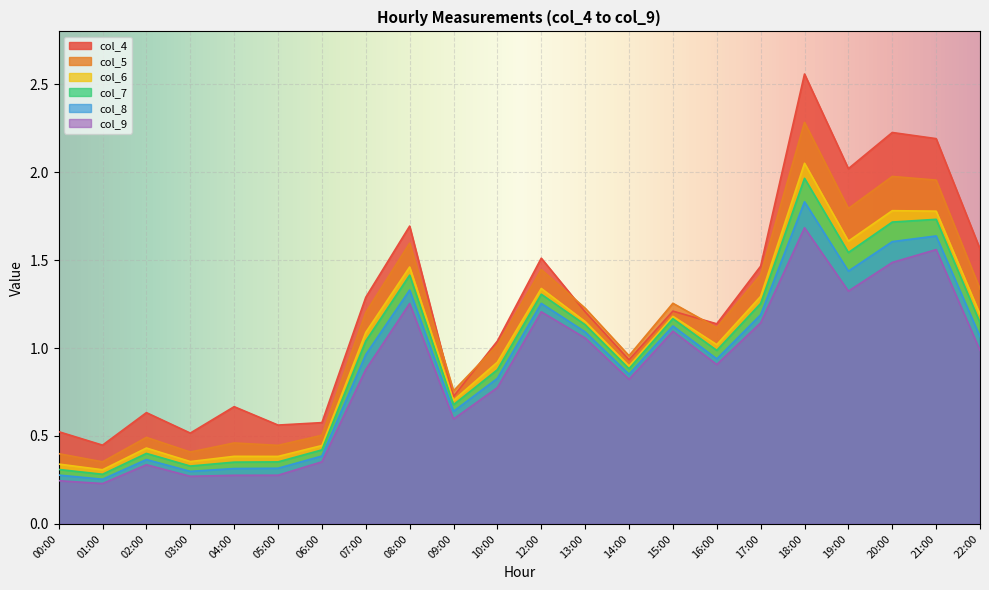

Which has a higher value, 20:00 or 02:00?

20:00